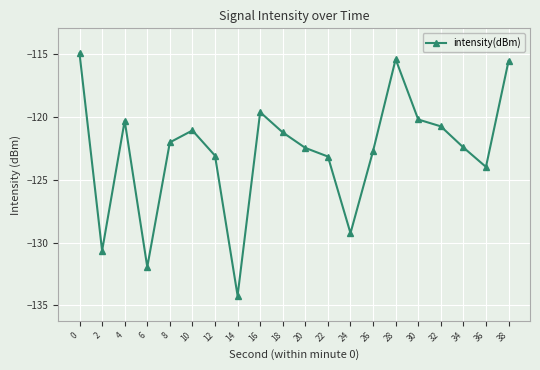

What is the difference between the maximum and second lowest values?

17.0